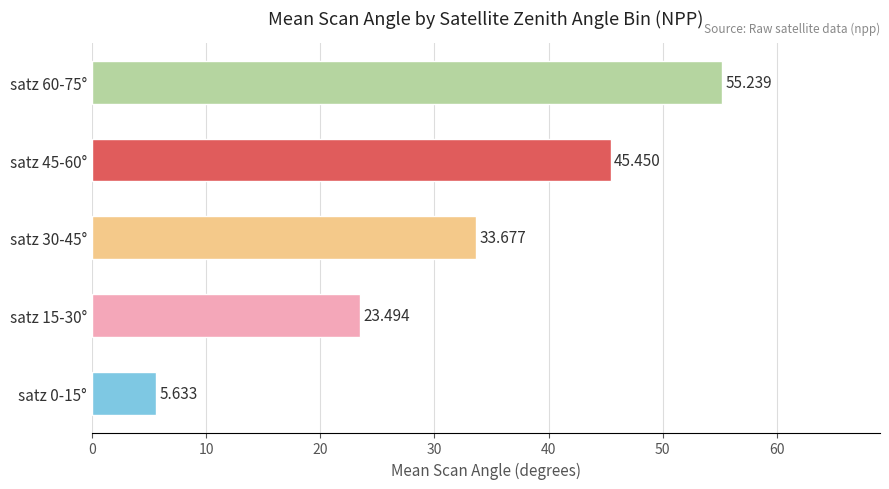

What is the maximum value shown in the chart?

55.2